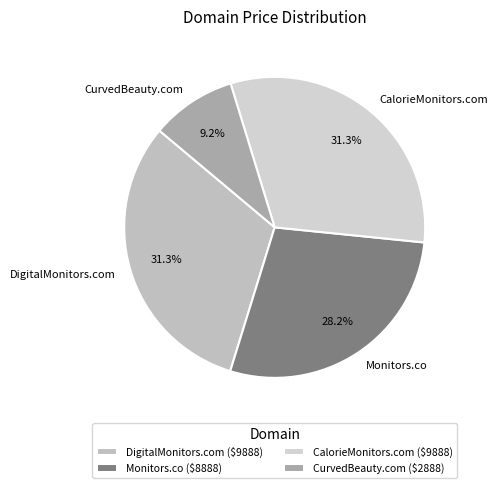

Combined, what portion of the pie is Monitors.co and CalorieMonitors.com?

59.5%